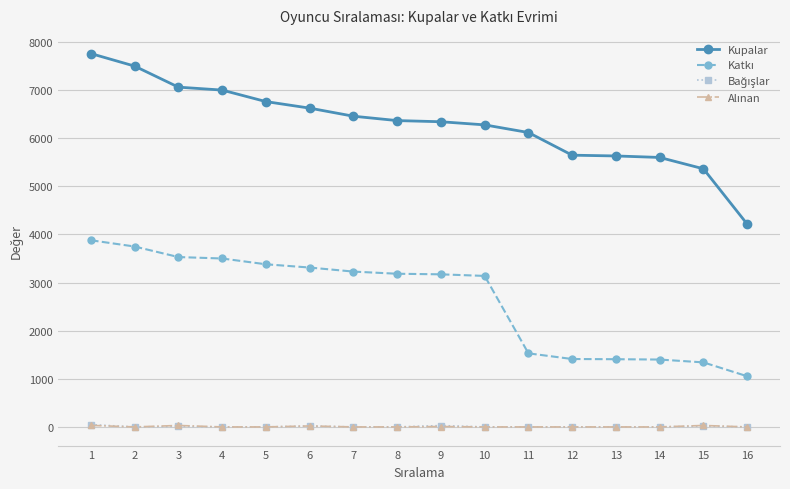

Which series has the largest total across all categories?

Kupalar